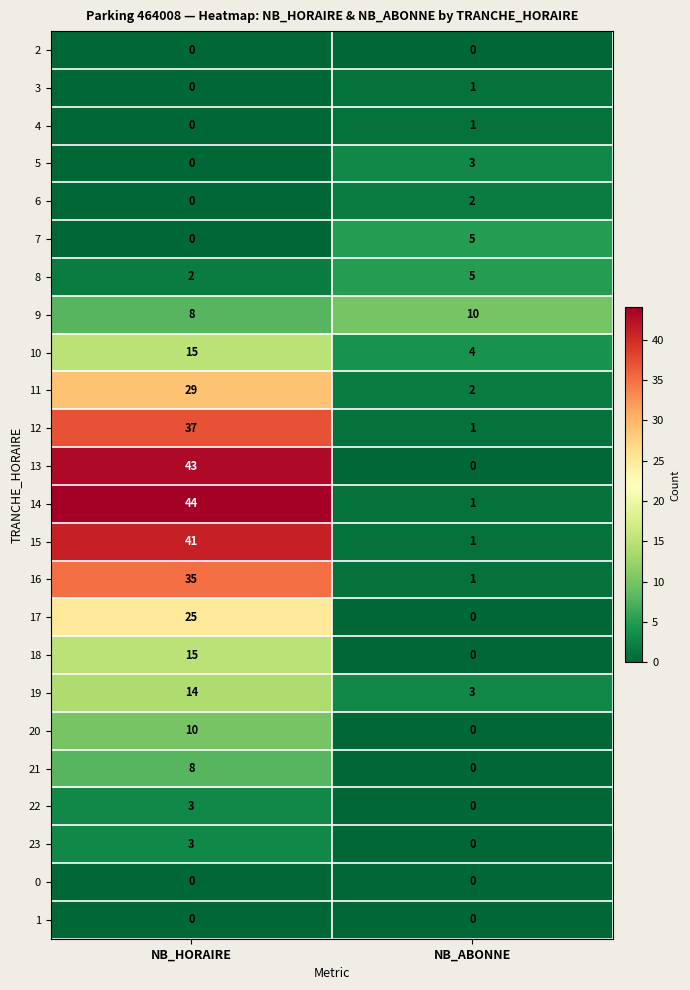

At how many categories does at least one series exceed 22?

1